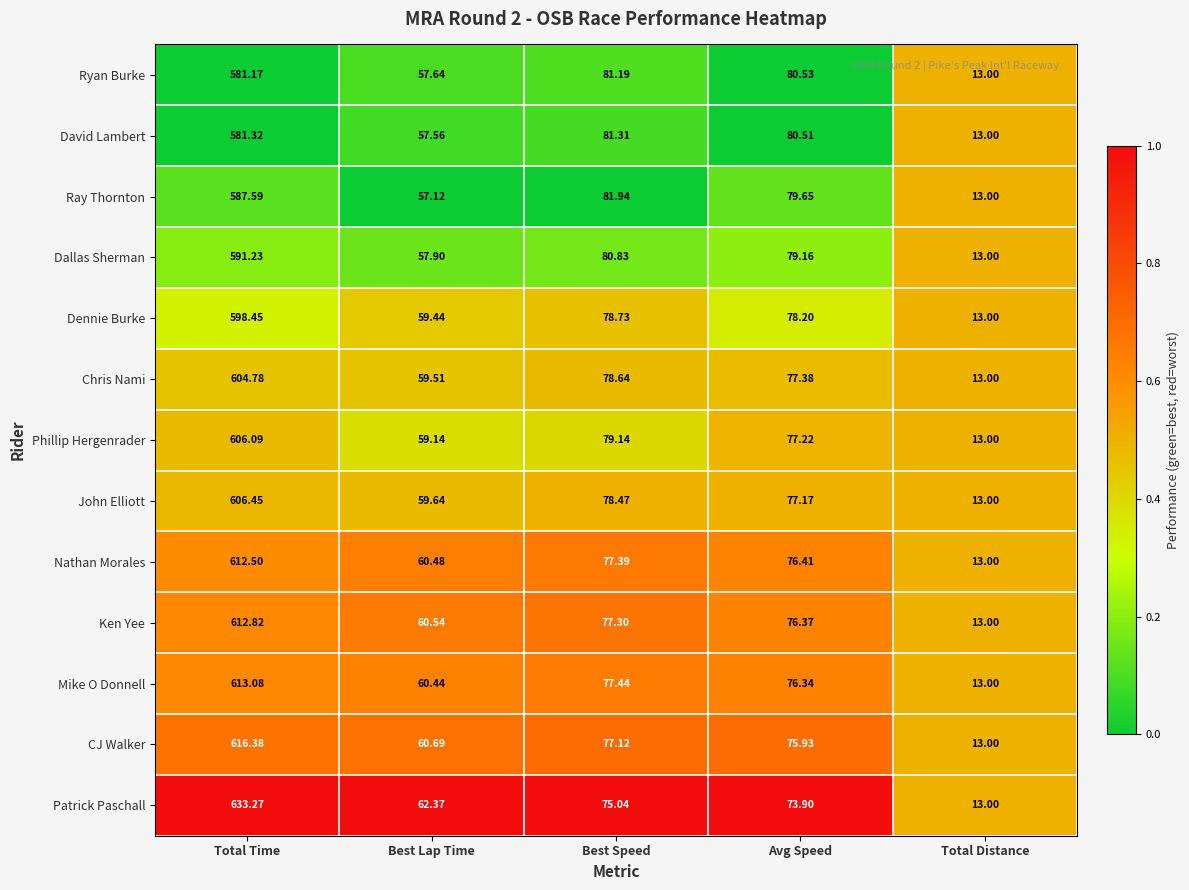

At which category is the sum across all series the highest?

Total Time